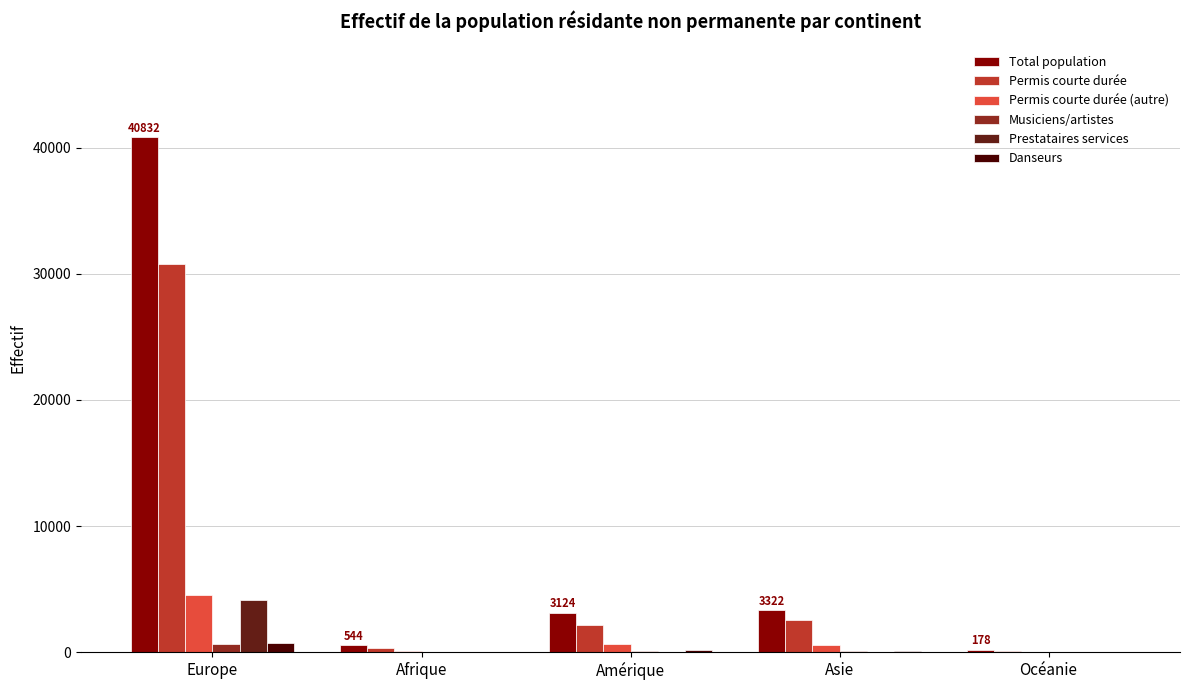

Which series changed the most between Europe and Océanie?

Total population